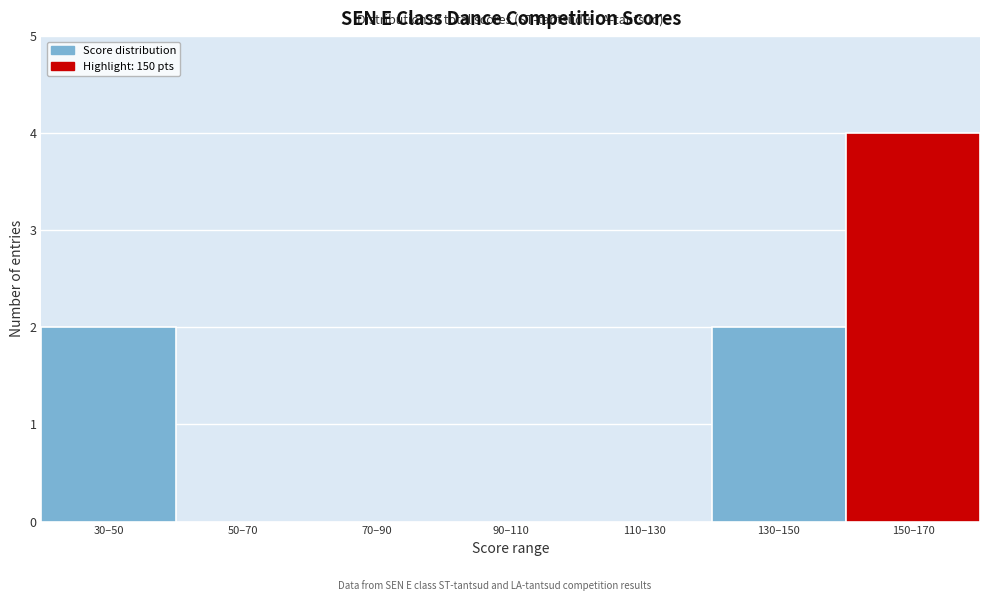

Reading left to right, extract all data points from this chart.

30–50=2	50–70=0	70–90=0	90–110=0	110–130=0	130–150=2	150–170=4